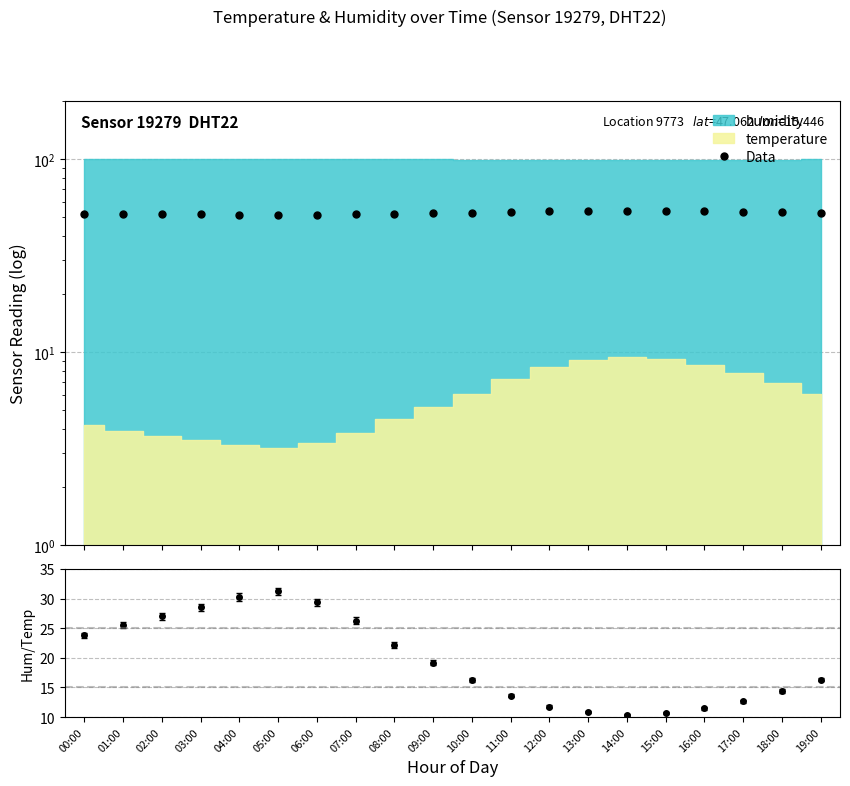

What position from the right is 16:00?

4